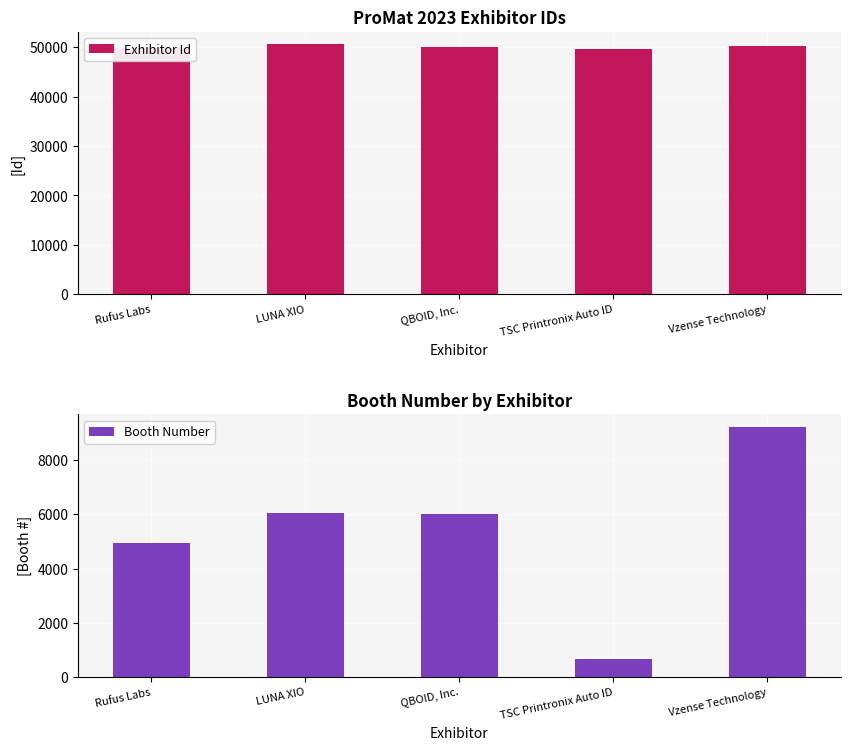

What is the maximum value for Exhibitor Id?

50556